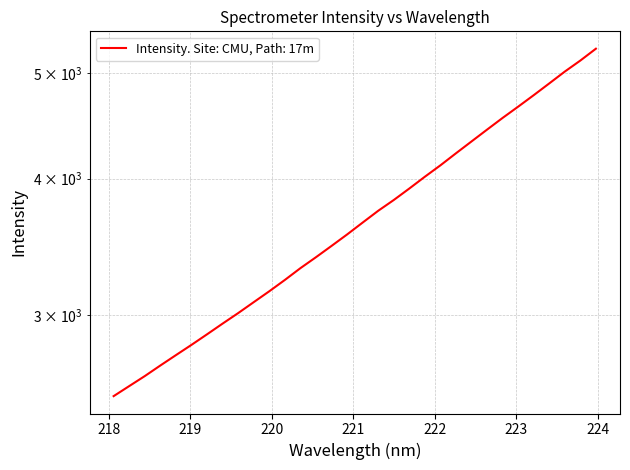

The chart shows a value of 4597.7 at 220.1623. True or false?

False